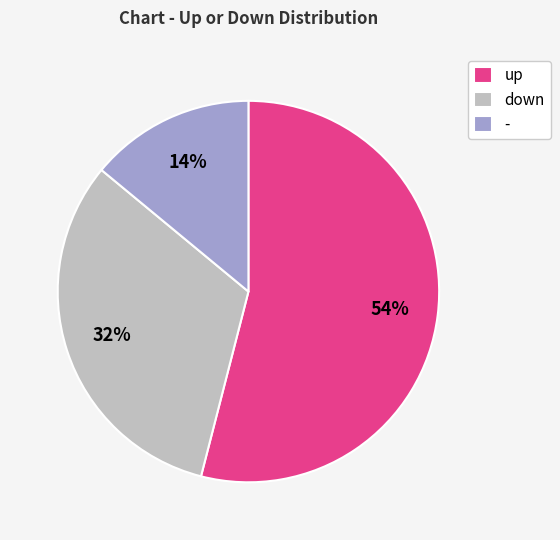

Do up and down together represent more than half of the pie?

Yes